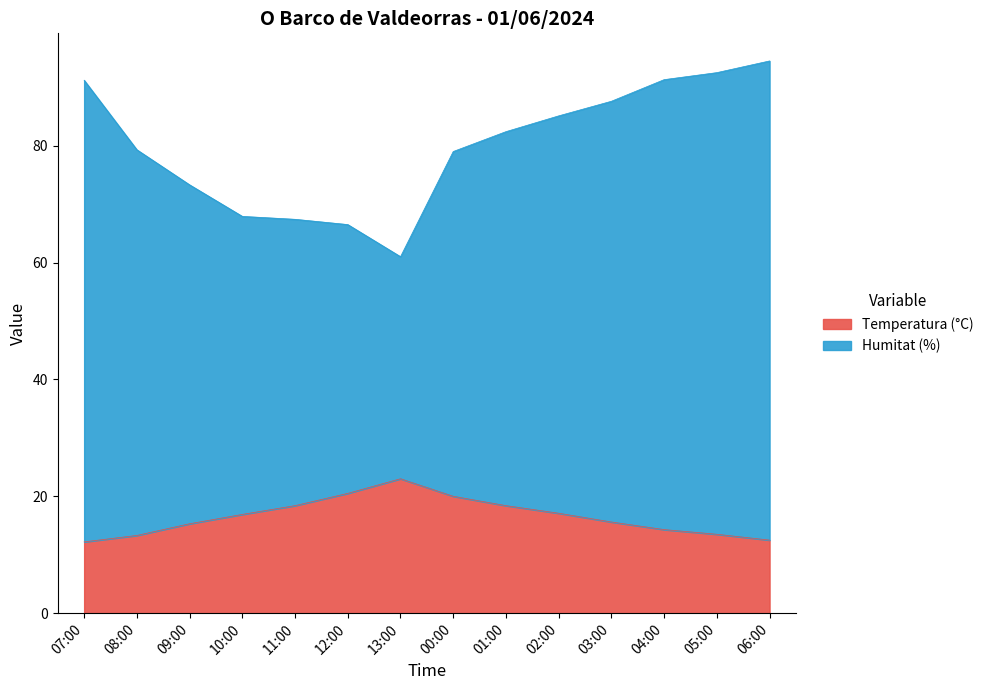

What is the label of the 14th point from the right?

07:00